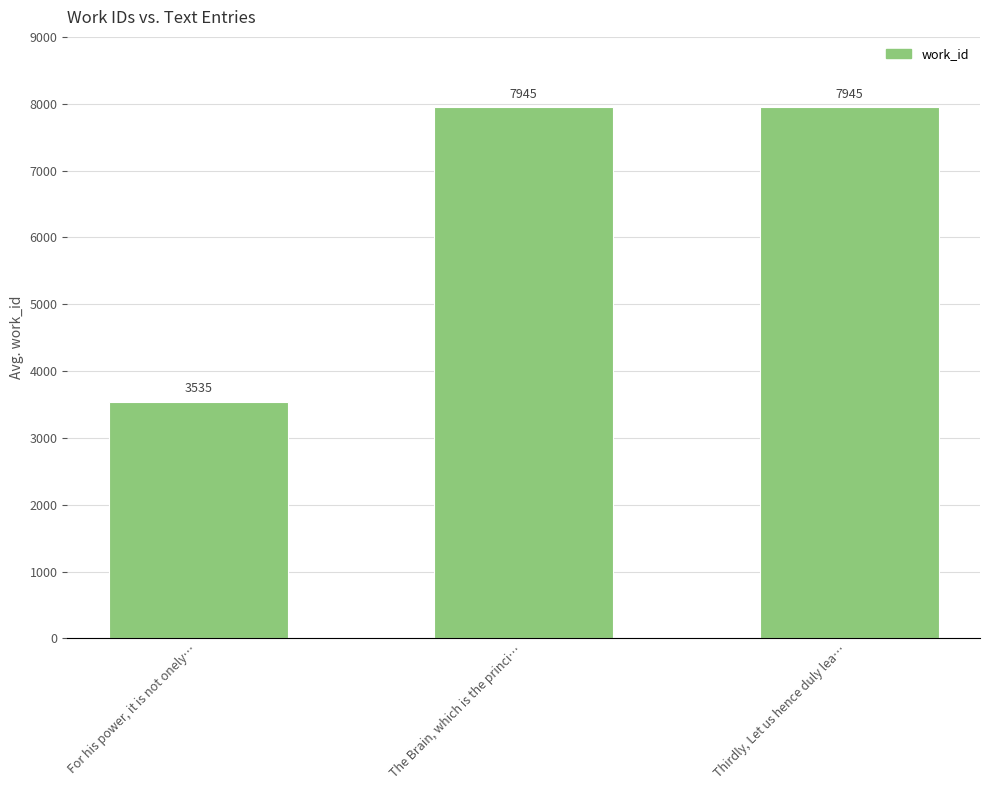

Which label corresponds to the smallest value in the chart?

For his power, it is not onely…